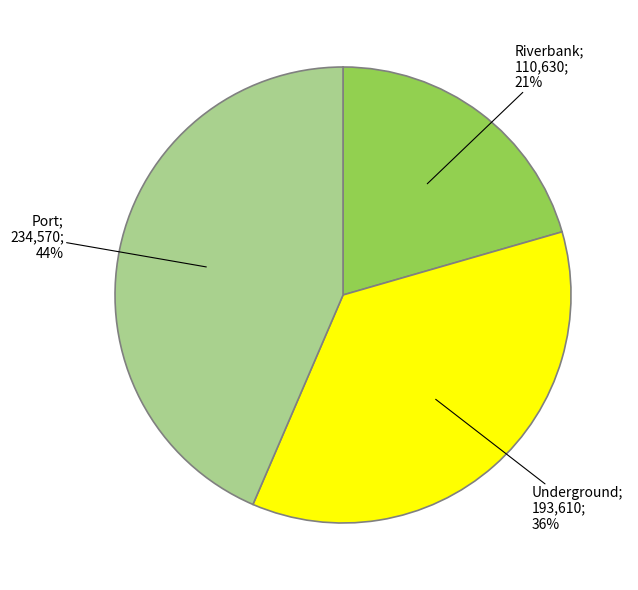

To the nearest percent, what is the difference between the largest and smallest slice percentages?

23%